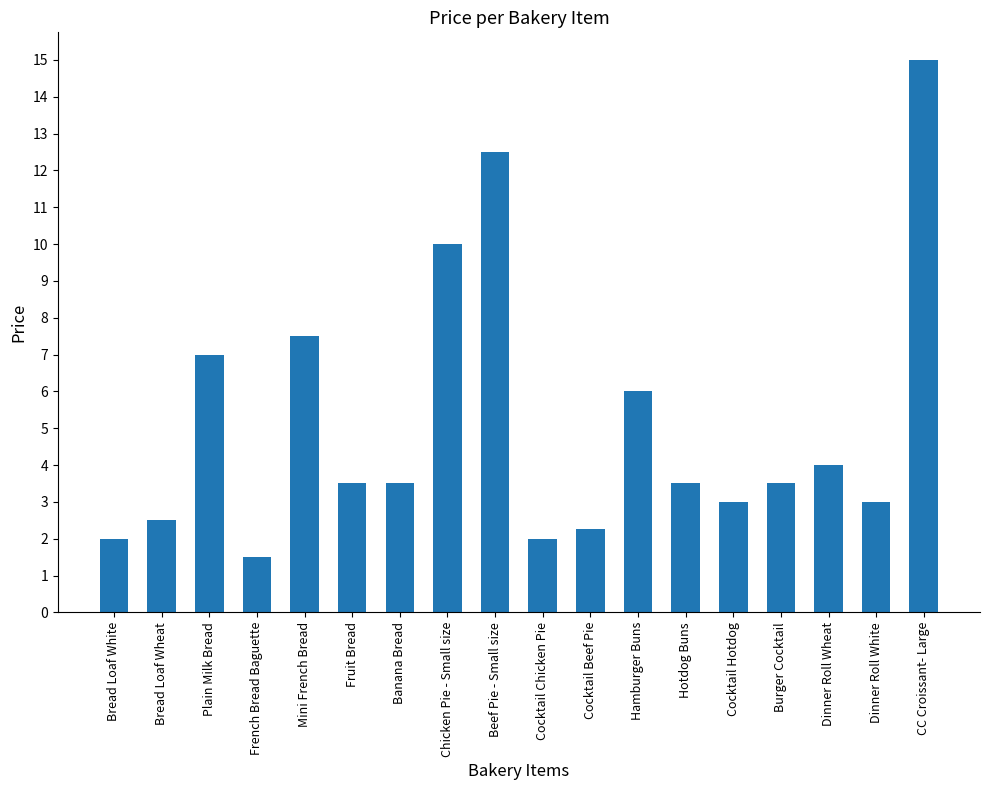

What is the change in value from Bread Loaf White to Fruit Bread?

+1.5